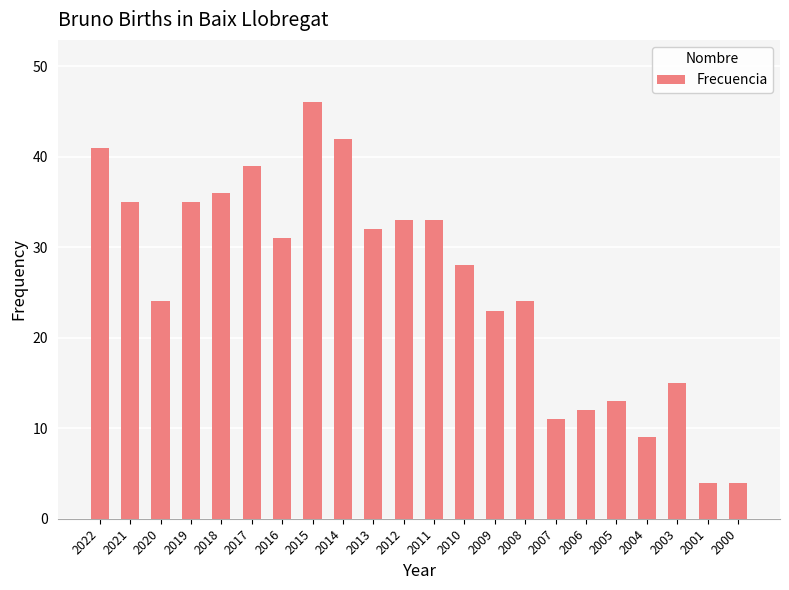

What is the change in value from 2019 to 2015?

+11